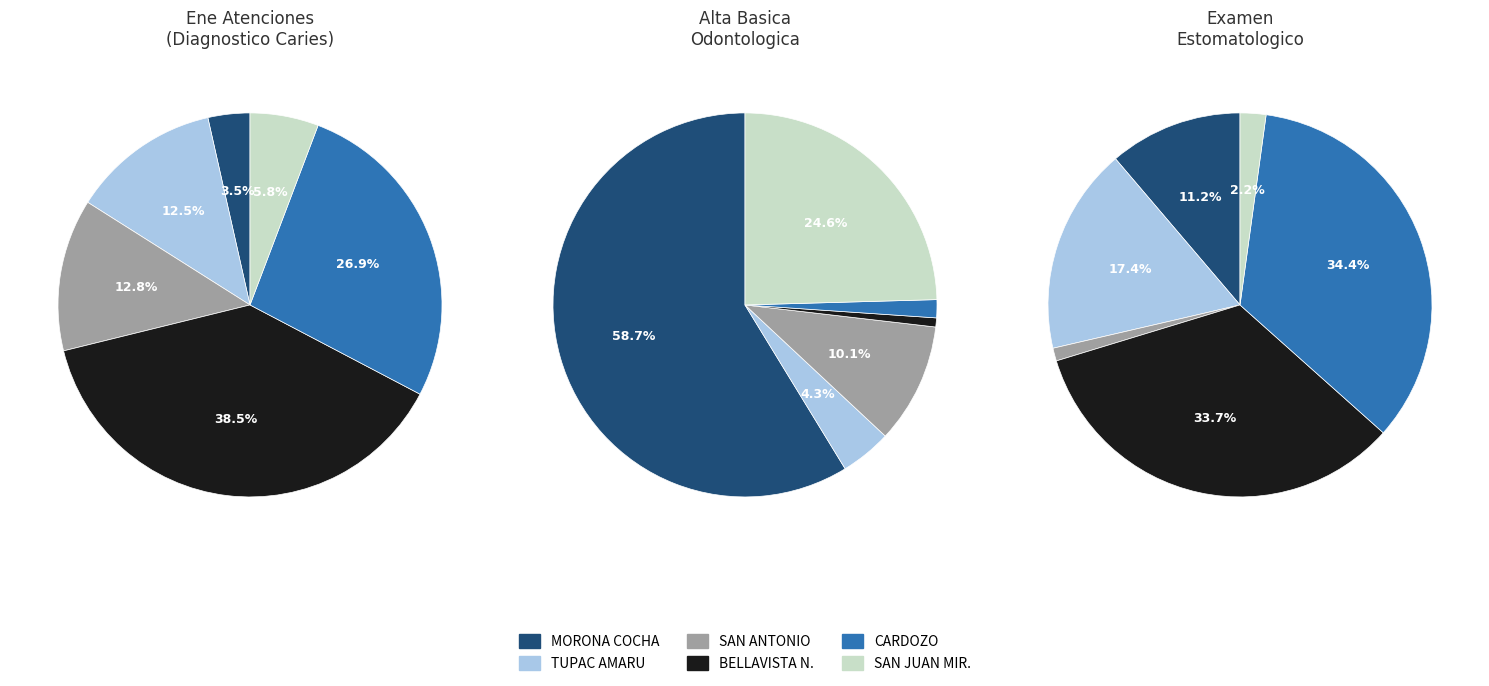

Combined, do SAN ANTONIO and BELLAVISTA NANAY account for over 50%?

Yes